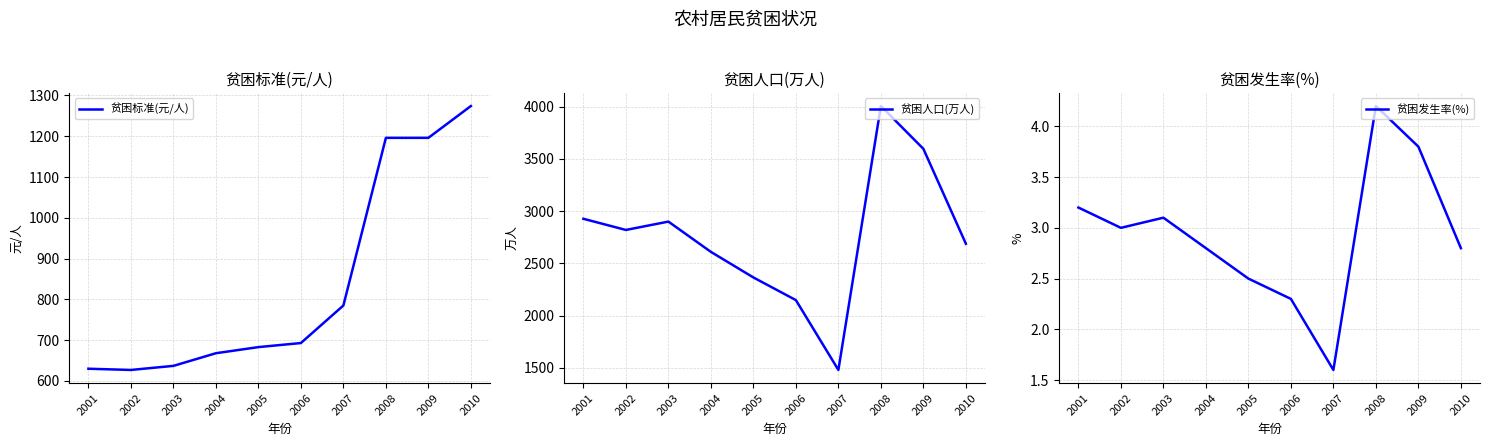

How many interior local peaks does the 贫困发生率(%) series have?

2